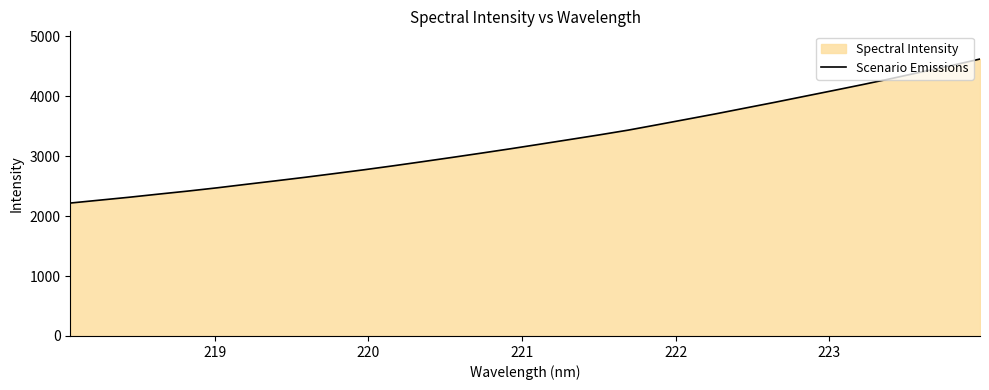

What is the maximum value shown in the chart?

4620.8